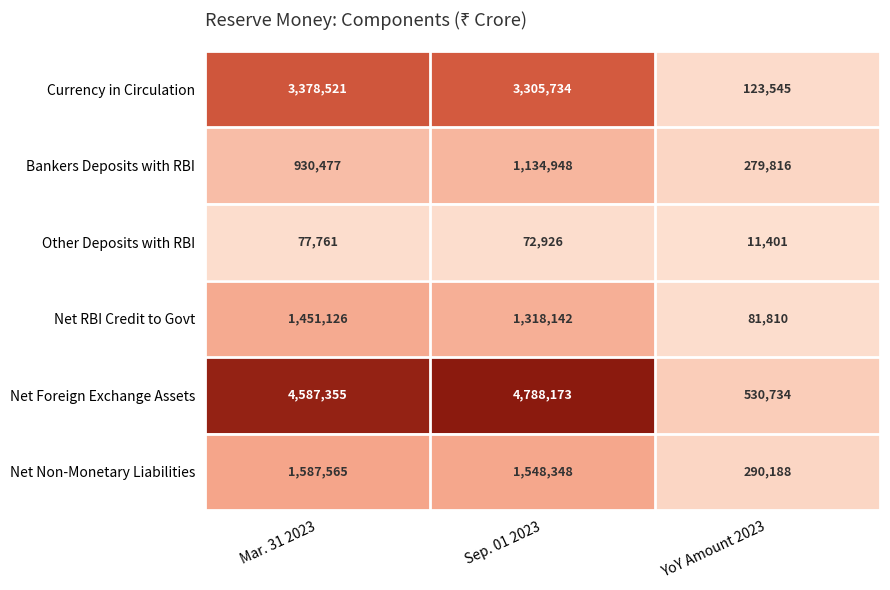

Where does the Currency in Circulation series first go above 3305734?

Mar. 31 2023